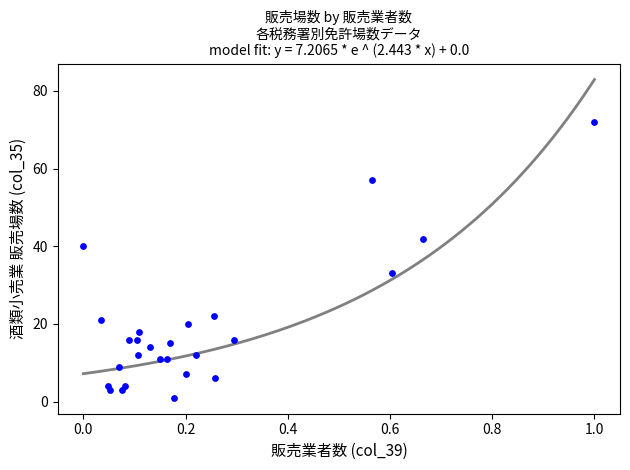

What Y value in the scatter plot is closest to 36?

33